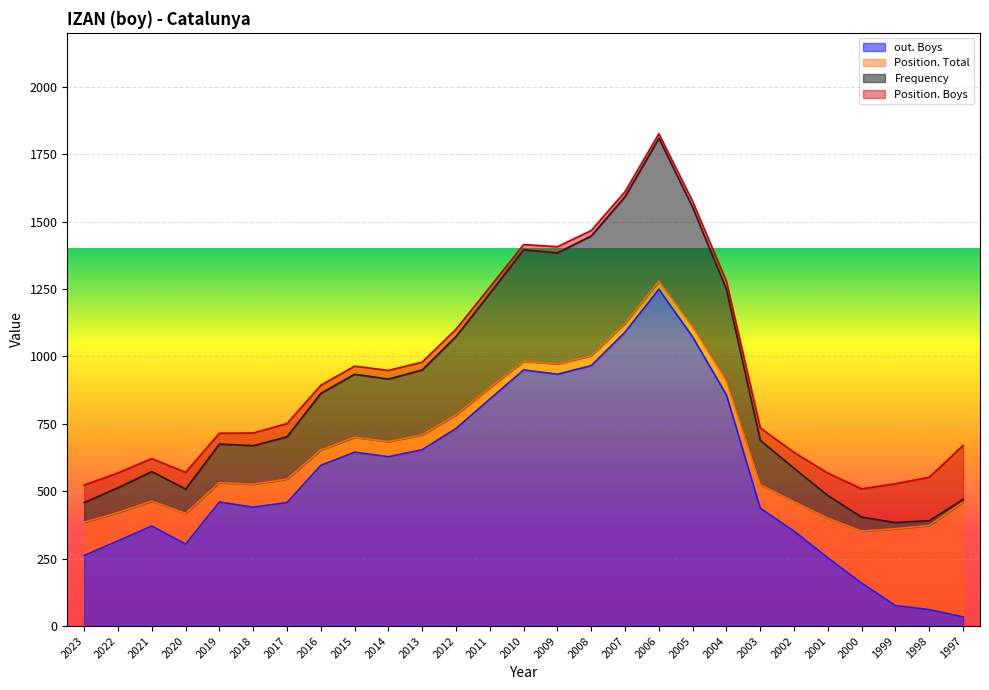

What is the average value of the out. Boys series?

563